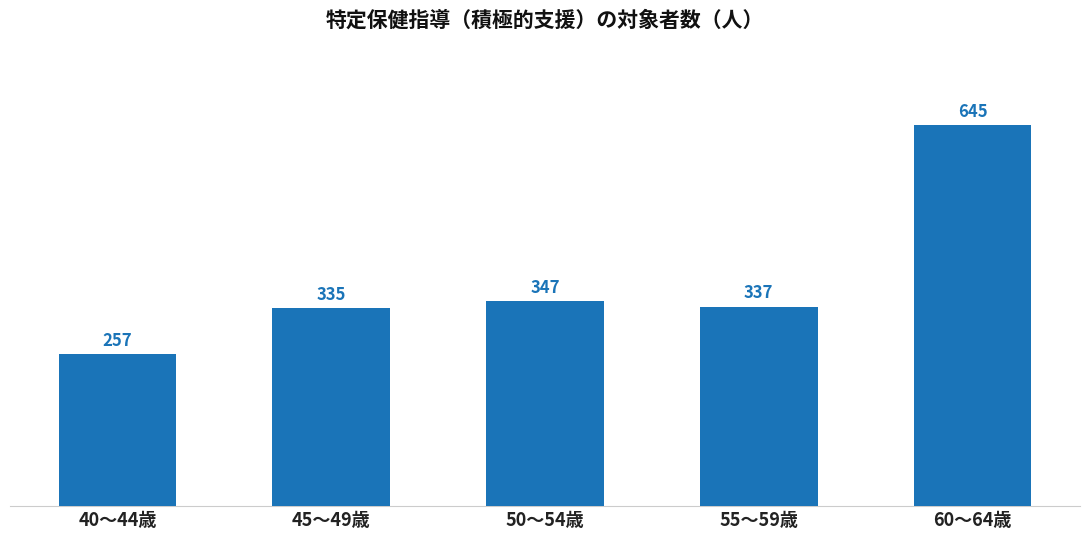

What is the greatest value displayed?

645